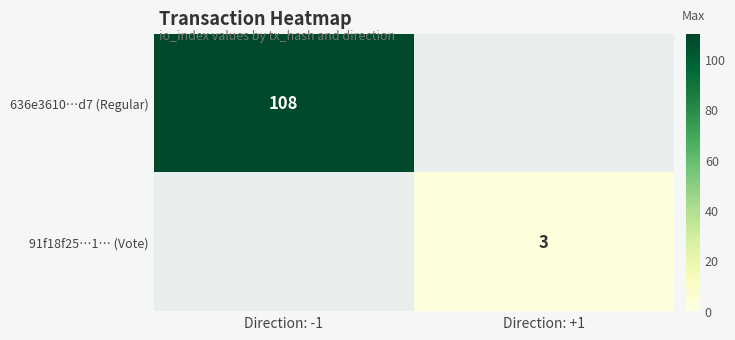

List the labels in order of 91f18f25…1… (Vote) value, largest first.

Direction: -1, Direction: +1